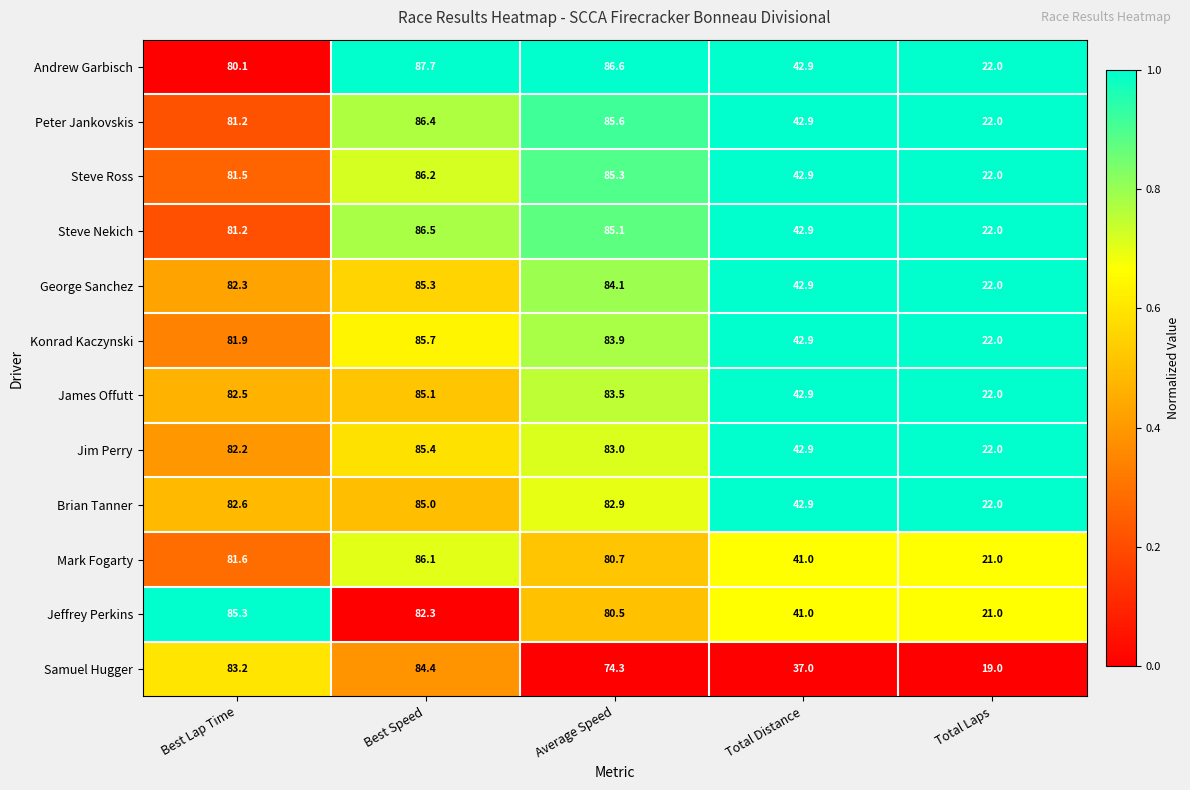

What is the total value across all series at Average Speed?

995.5